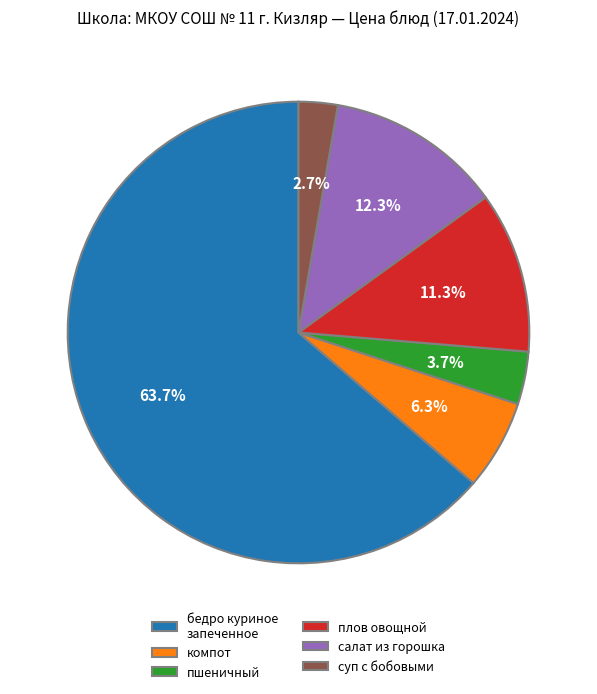

How much of the chart is everything except бедро куриное запеченное?

36.3%